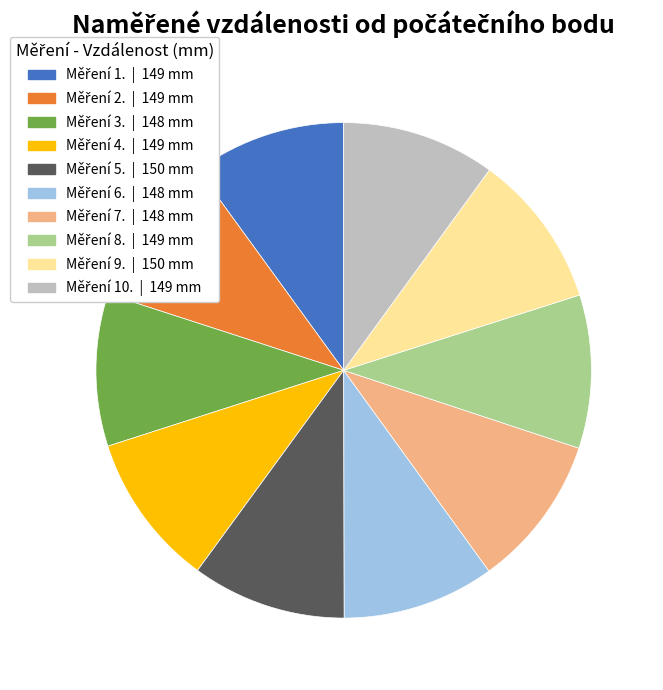

Is there a majority slice in this chart?

No